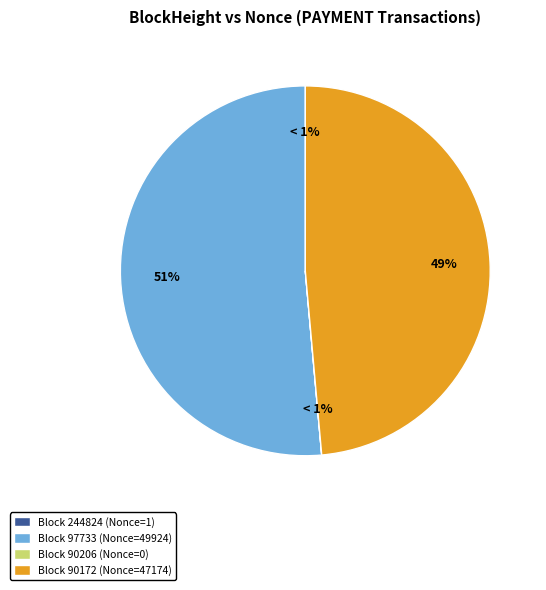

What percentage do 90206 and 90172 together represent?

48.6%